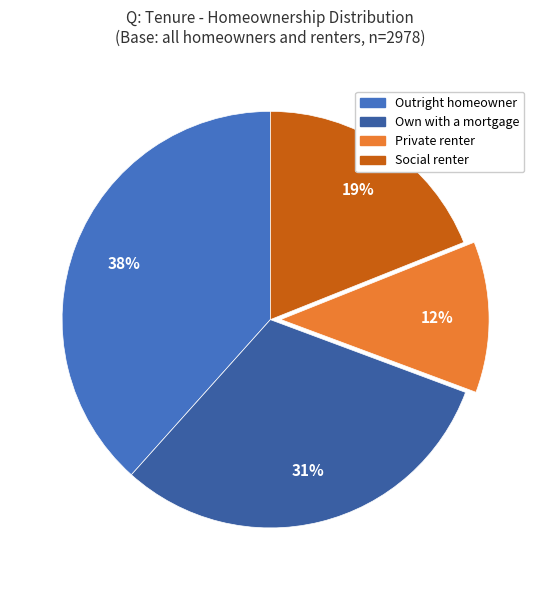

How many slices are in this pie chart?

4